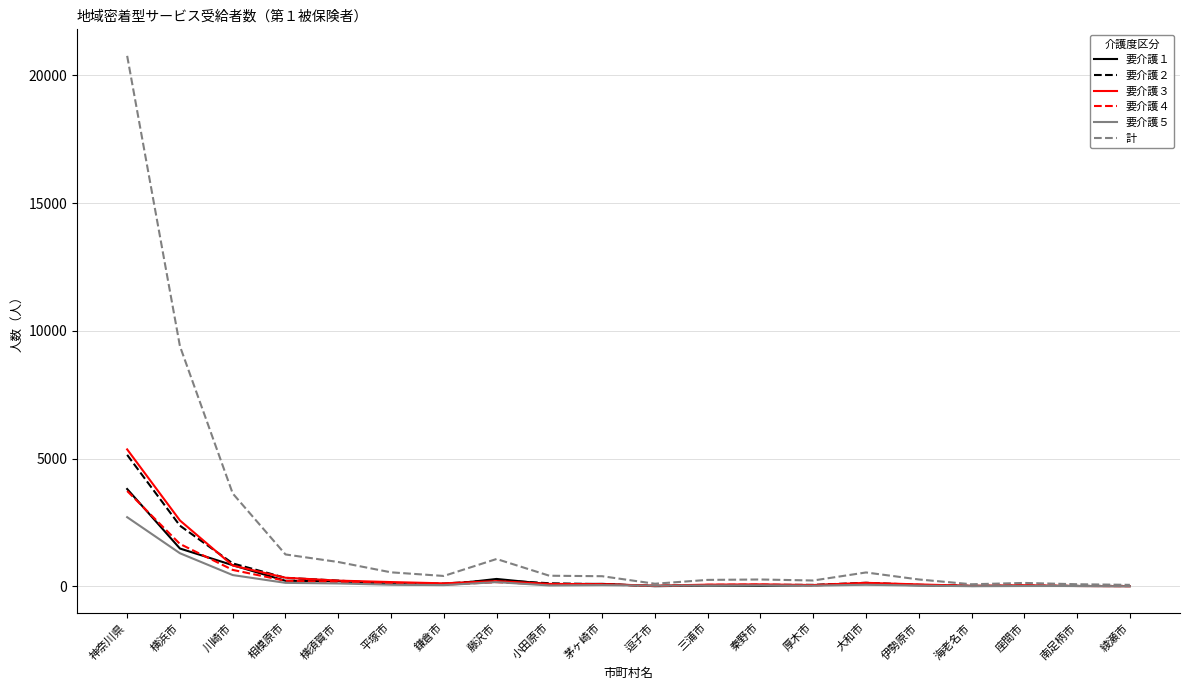

At which label does 要介護３ reach its peak?

神奈川県